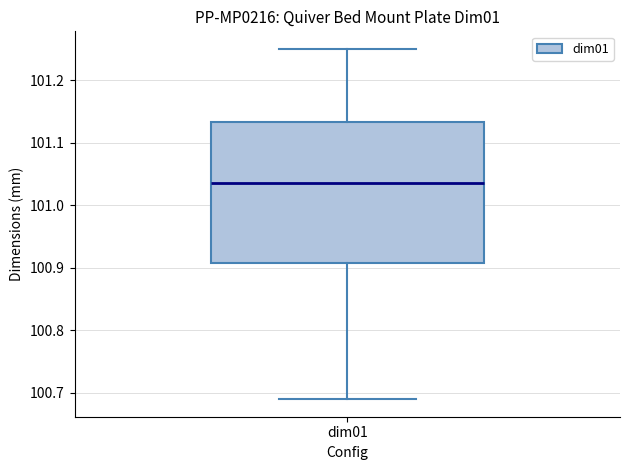

Where does the lower whisker of the box for dim01 end on the y-axis? The values are not printed on the chart, so give them approximately, as read against the axis.

100.69